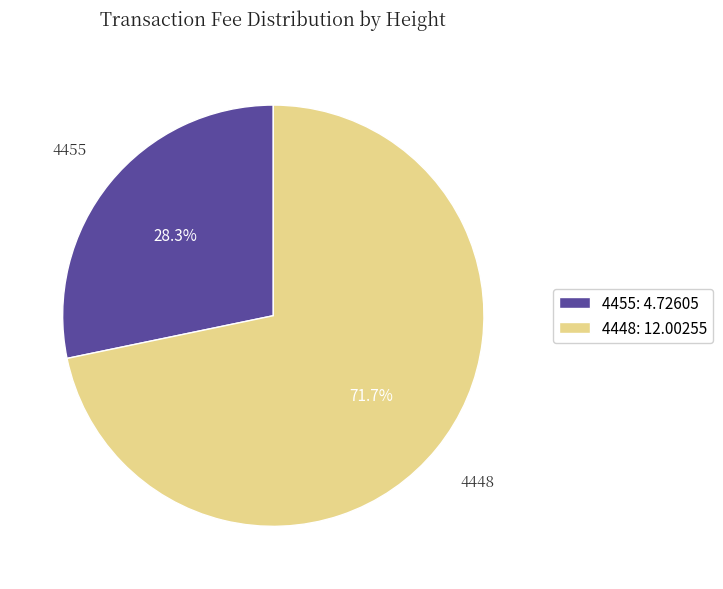

What portion of the pie excludes 4455?

71.7%